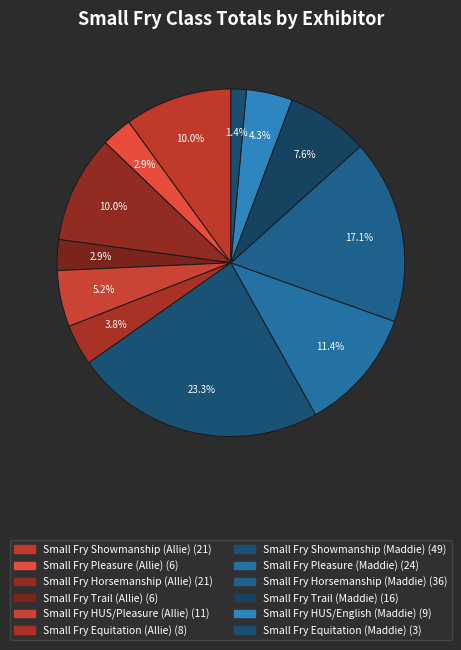

To the nearest percent, what is the difference between the Small Fry Horsemanship (Allie) and Small Fry HUS/English (Maddie) slice percentages?

6%